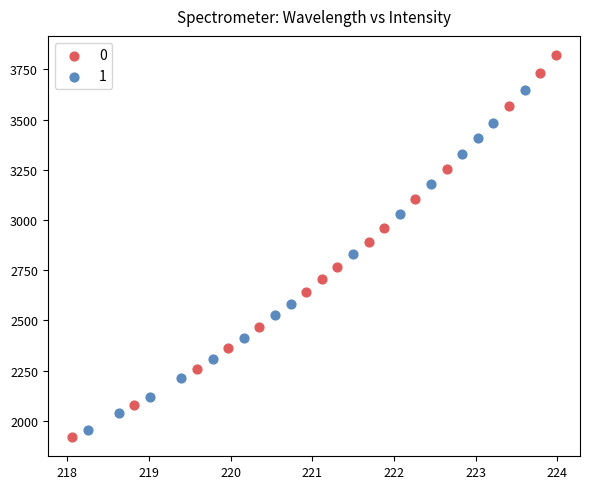

What are all the series names shown in the legend?

0, 1